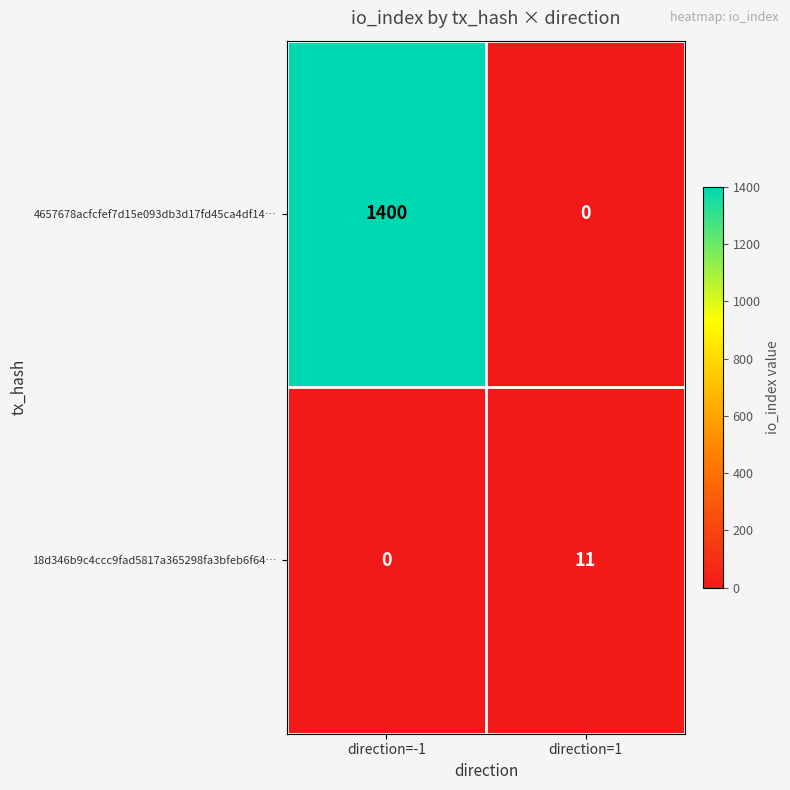

How many distinct data groups are displayed?

2